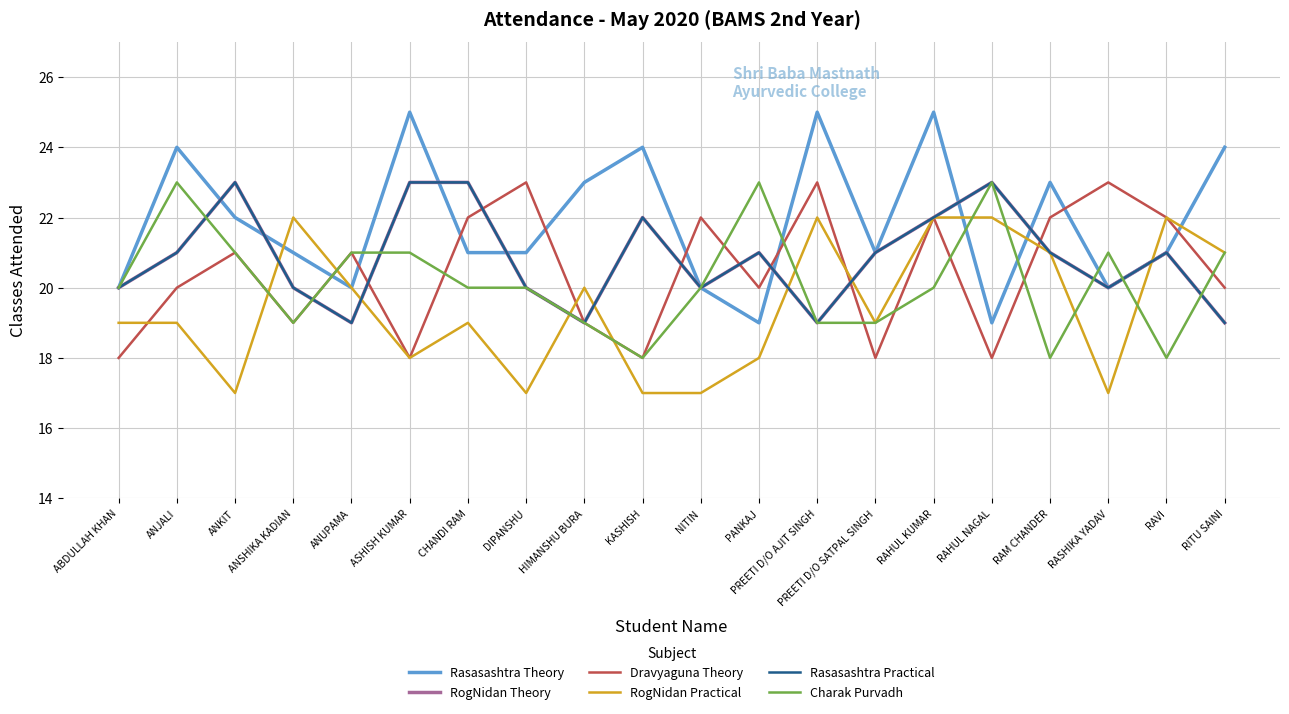

The Charak Purvadh series shows 27 at RAHUL KUMAR. True or false?

False